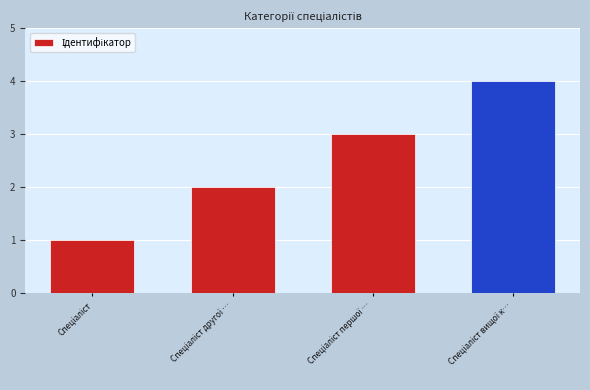

How many bars are there in total?

4